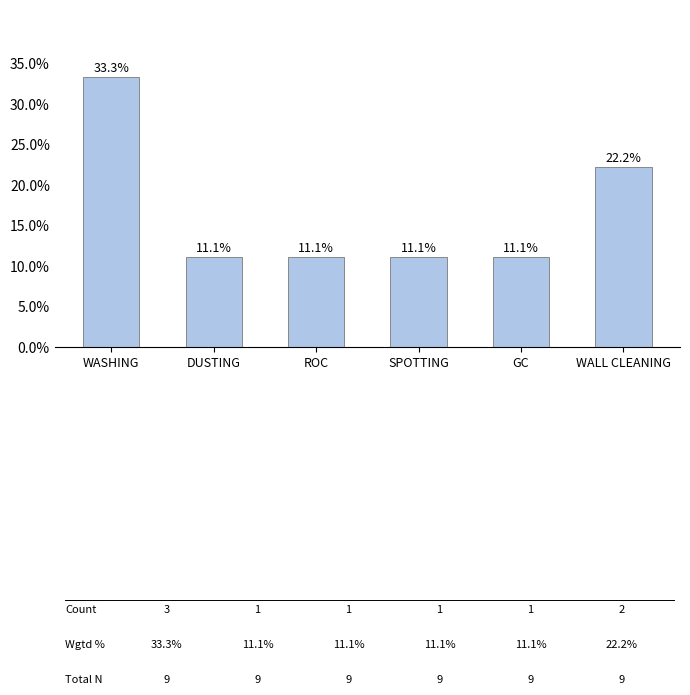

Which has a higher value, WALL CLEANING or GC?

WALL CLEANING